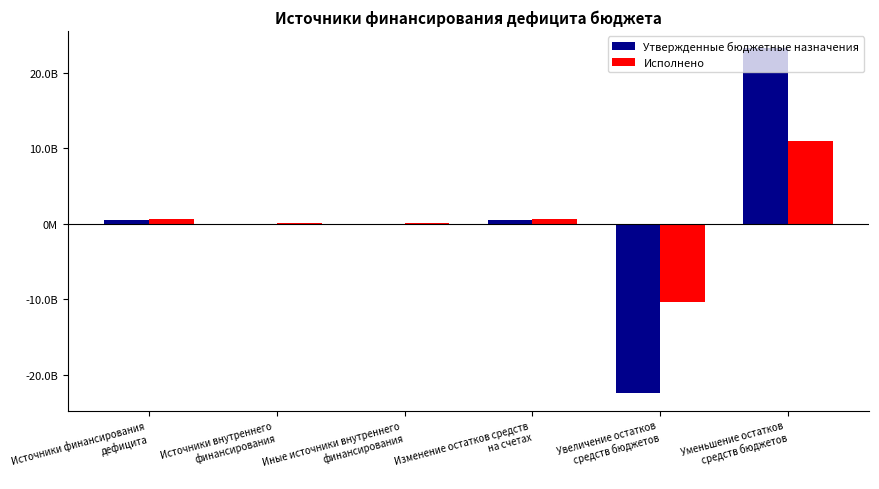

Does the chart contain stacked bars?

No